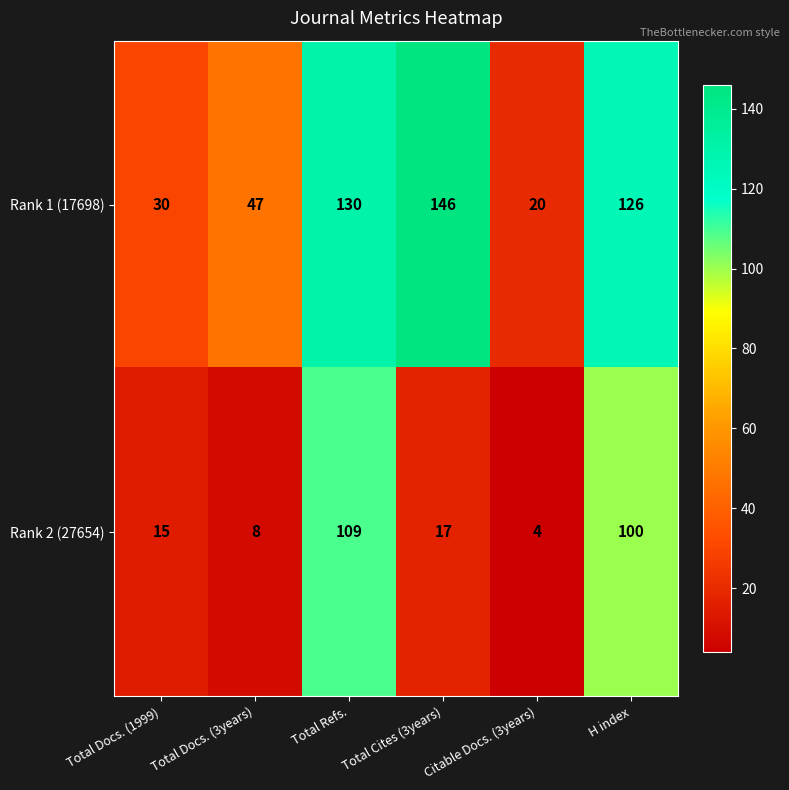

At which category is the sum across all series the highest?

Total Refs.